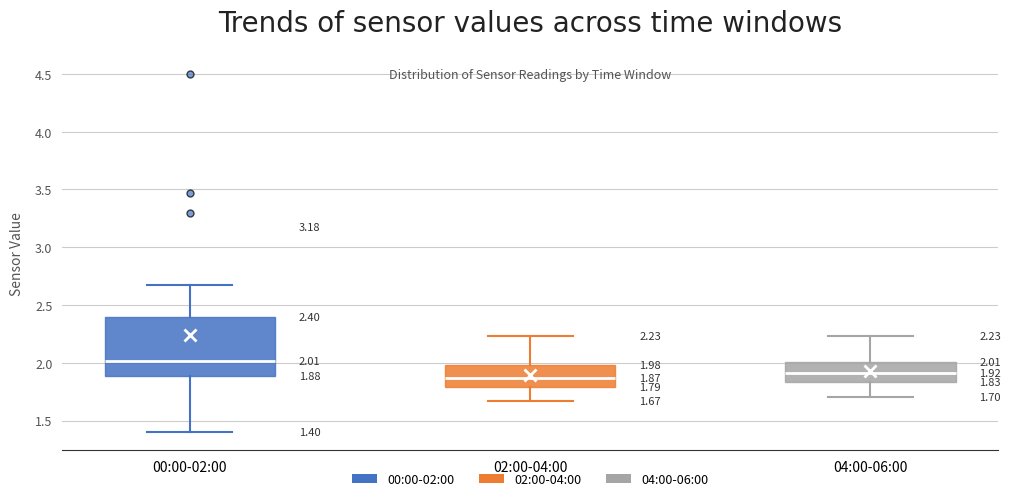

Comparing the boxes themselves (not the whiskers), which one is the tallest?

00:00-02:00